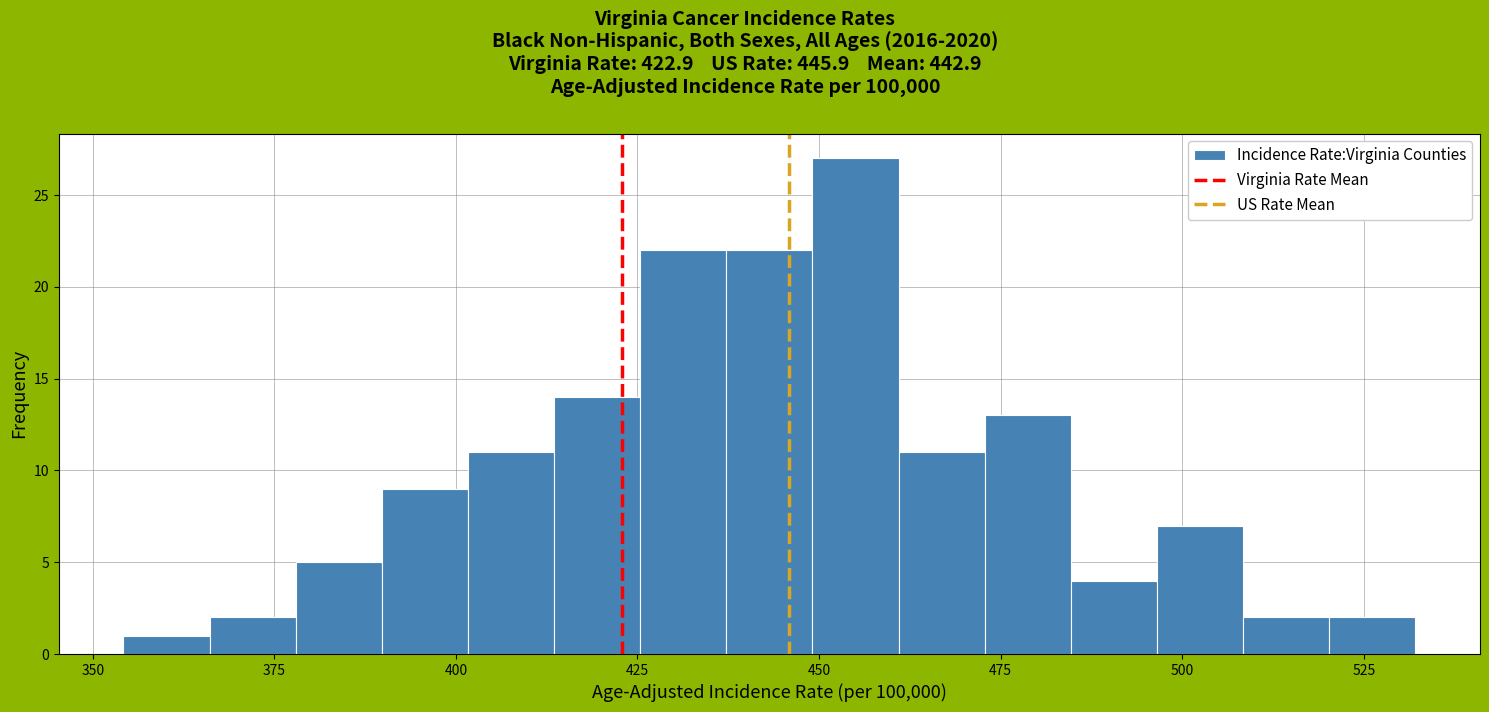

Around what value on the x-axis is the tallest bar? Give the approximate position of its centre, as read against the axis.

455